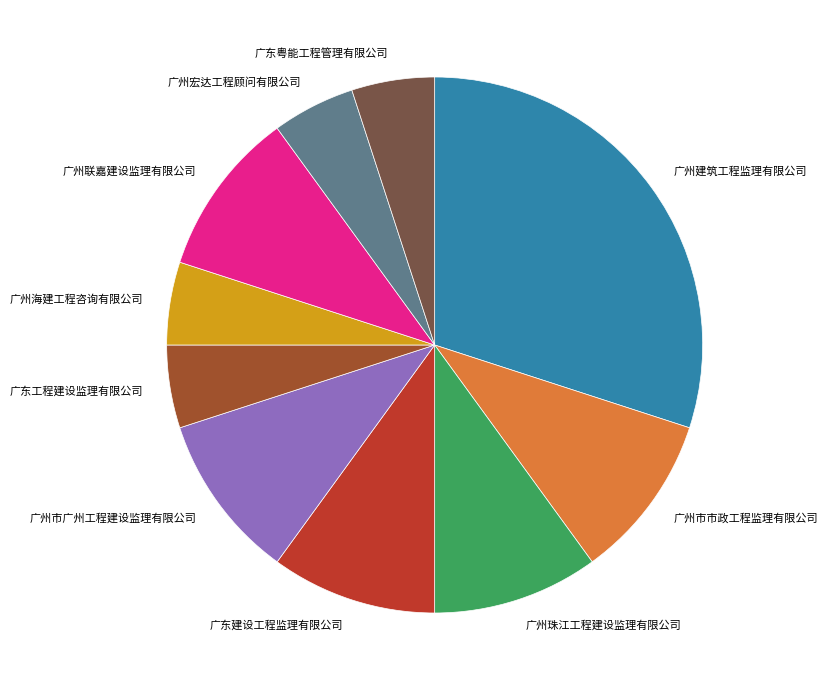

Is the sum of 广州宏达工程顾问有限公司 and 广东工程建设监理有限公司 greater than half?

No